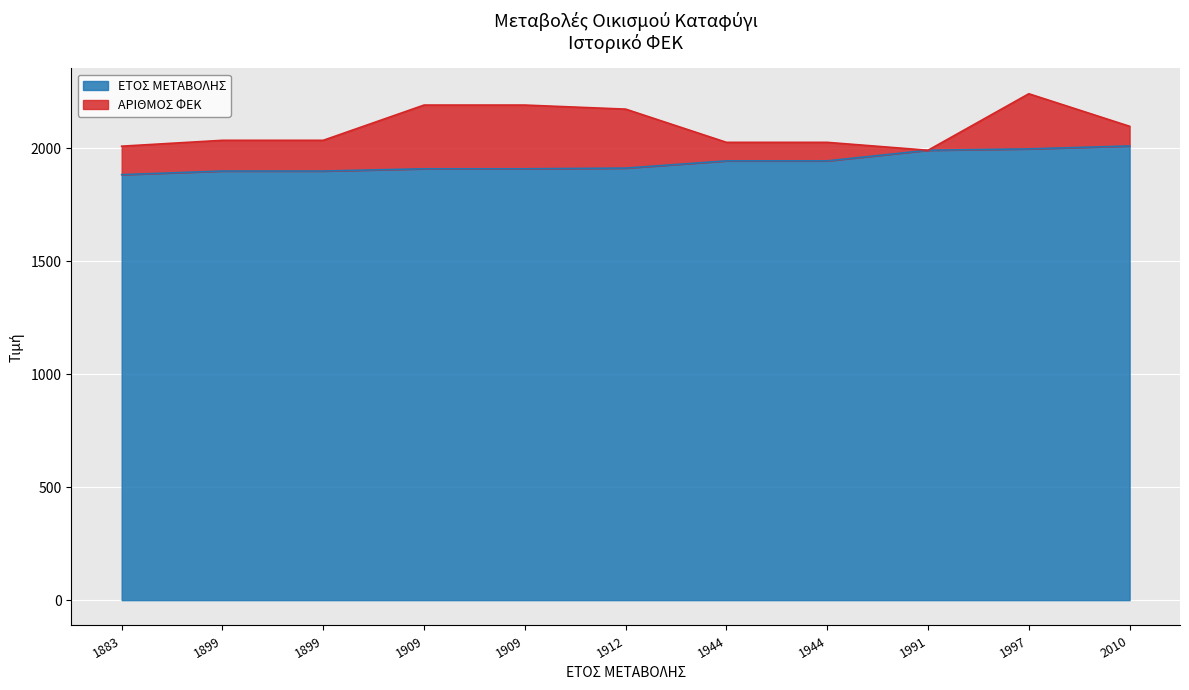

True or false: the data shows 3084 at 1909.

False